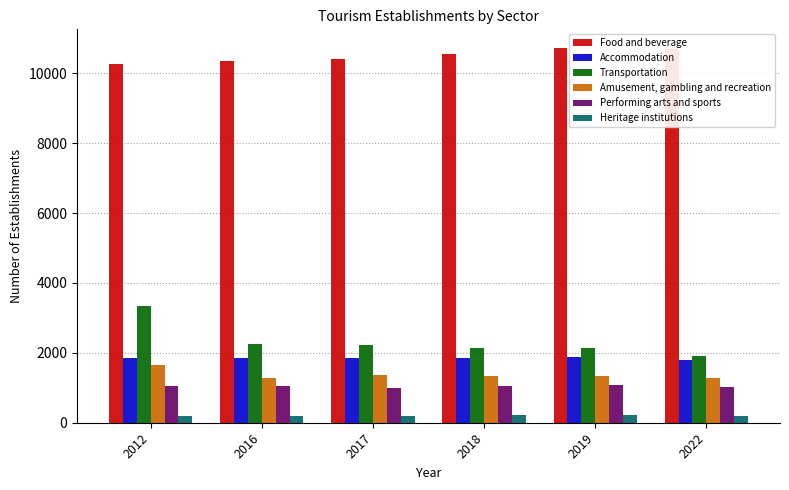

Which series has the widest spread of values?

Transportation